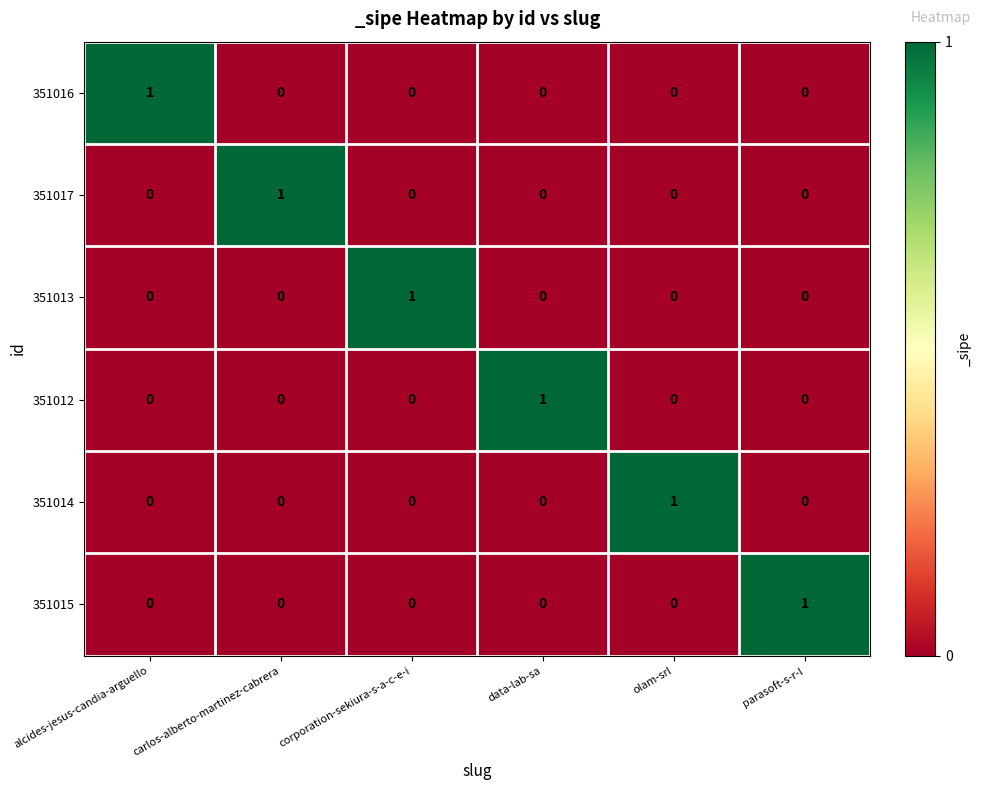

The 351013 series shows 1 at parasoft-s-r-l. True or false?

False